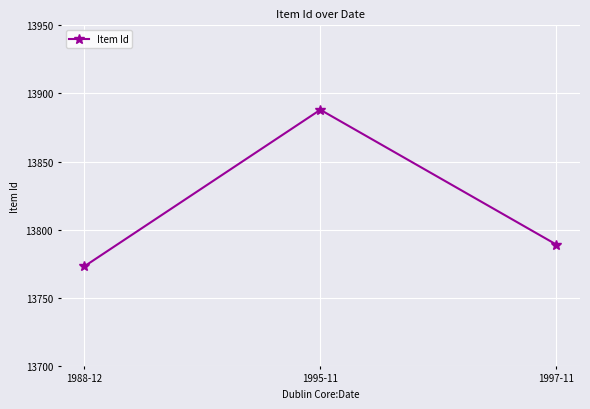

Count the number of categories in the chart.

3